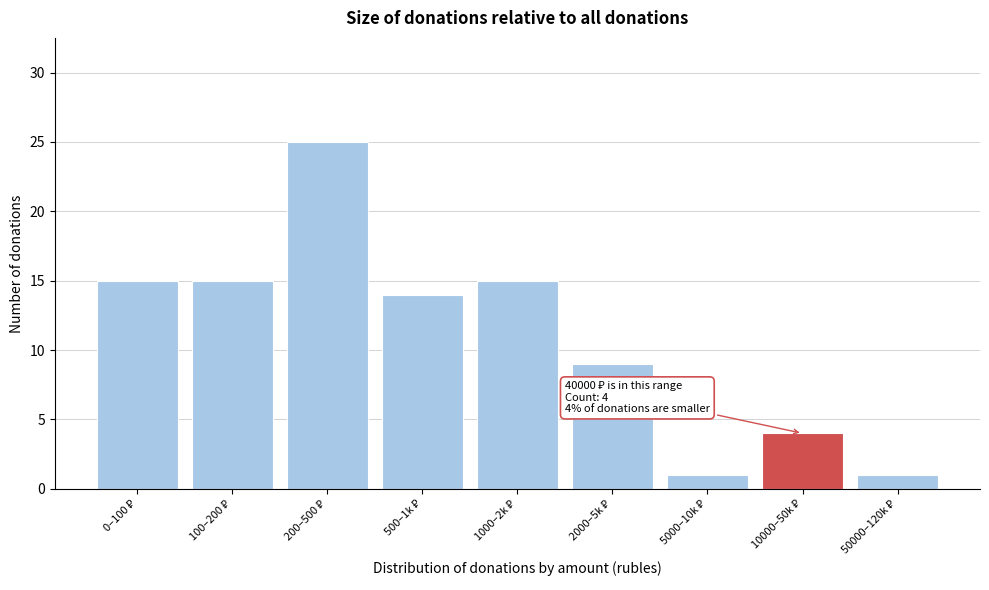

Reading left to right, what are all the values shown in this chart?

15	15	25	14	15	9	1	4	1